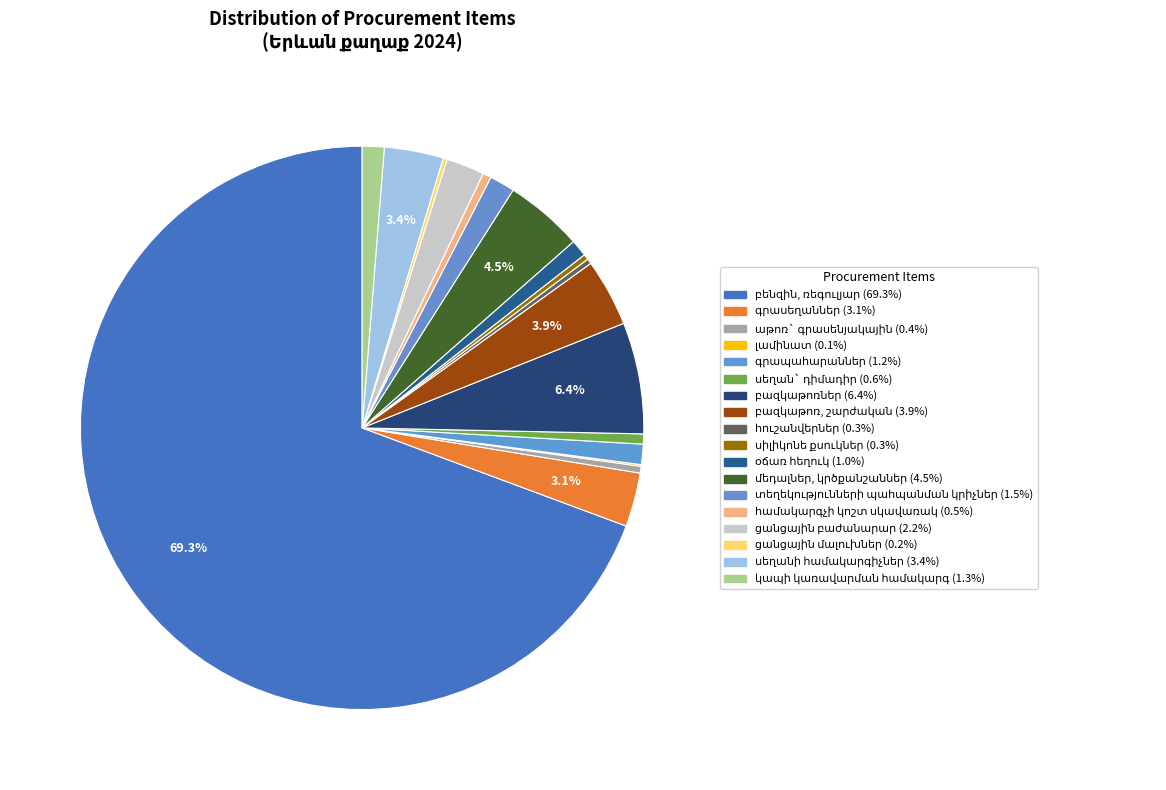

Which slice represents more than half of the pie?

բենզին, ռեգուլյար